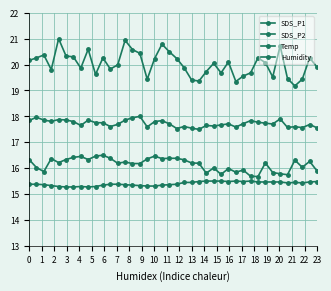

At how many categories does at least one series exceed 15?

40